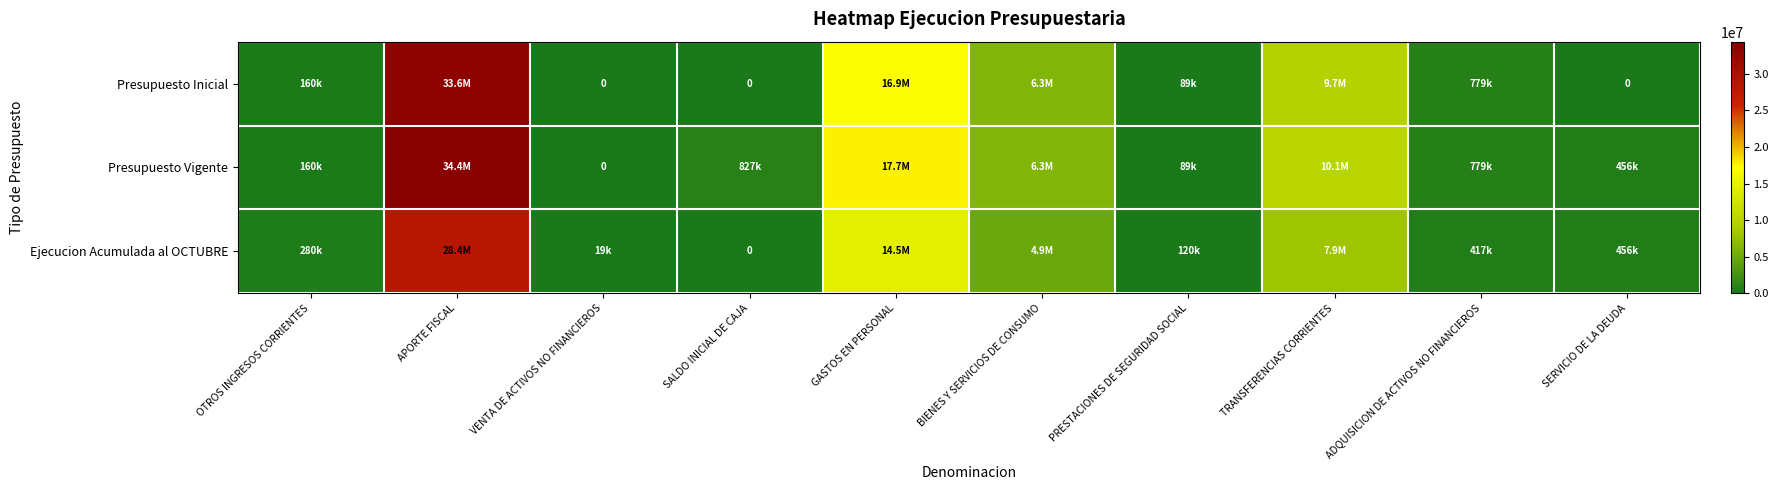

The value of Ejecucion Acumulada al OCTUBRE at PRESTACIONES DE SEGURIDAD SOCIAL is 168191. True or false?

False